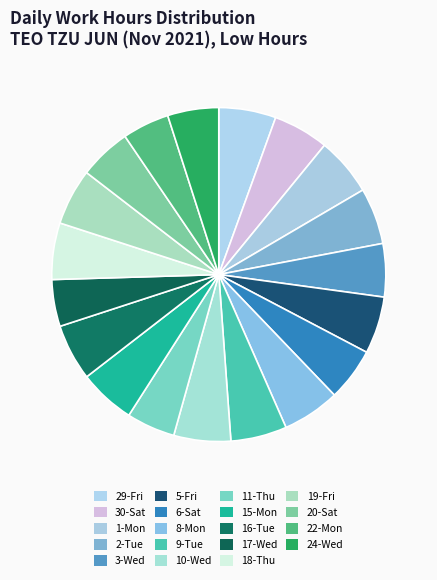

Approximately how many times larger is the value at 10-Wed compared to 2-Tue?

1.0